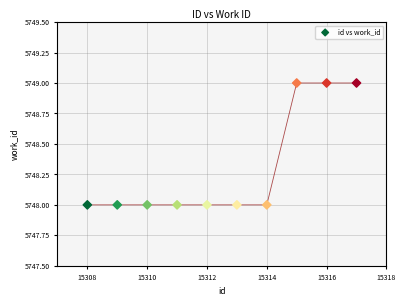

What is the range of X values (max minus min)?

9